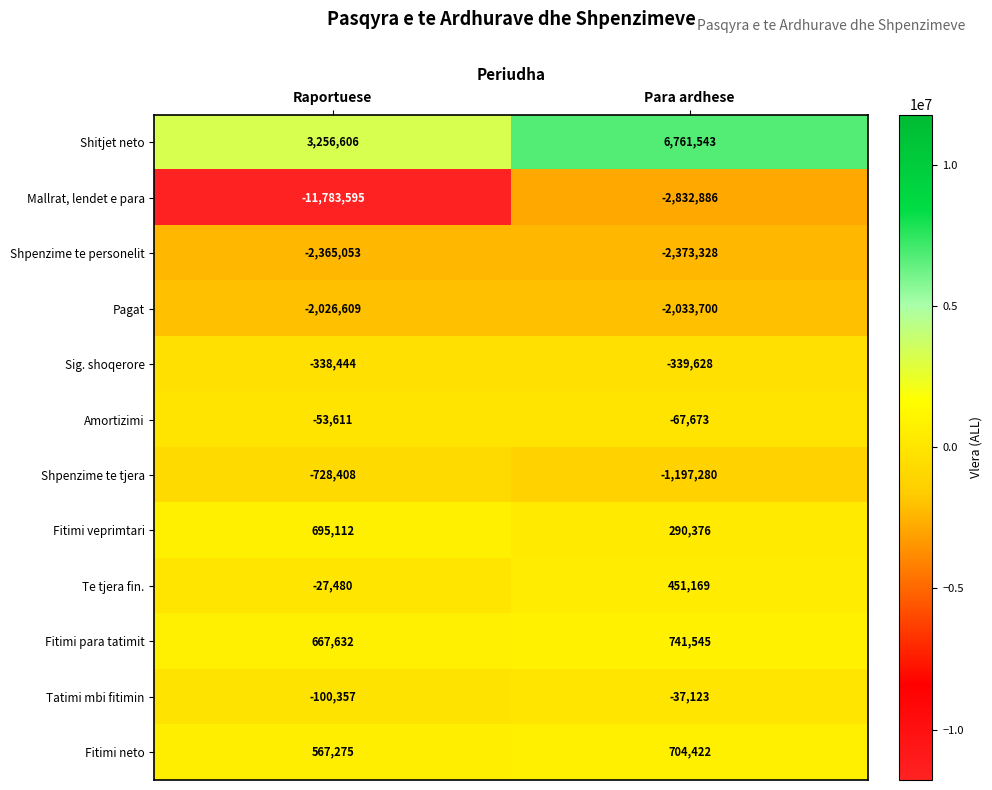

Rank the series by their maximum value, from highest to lowest.

Shitjet neto, Fitimi para tatimit, Fitimi neto, Fitimi veprimtari, Te tjera fin., Tatimi mbi fitimin, Amortizimi, Sig. shoqerore, Shpenzime te tjera, Pagat, Shpenzime te personelit, Mallrat, lendet e para